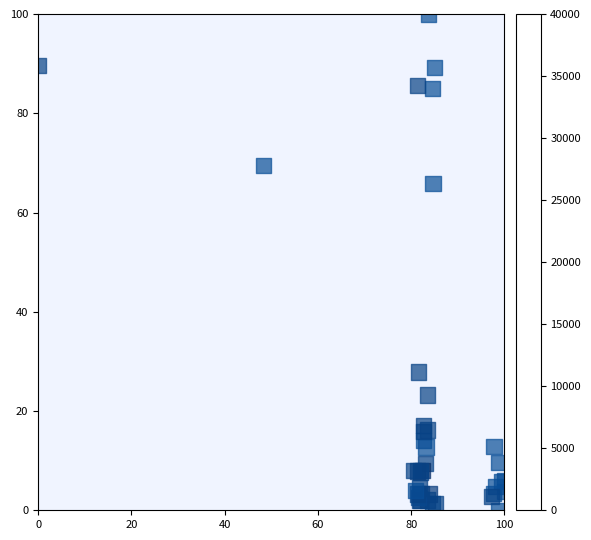

What Y value in the scatter plot is closest to 50?

65.9